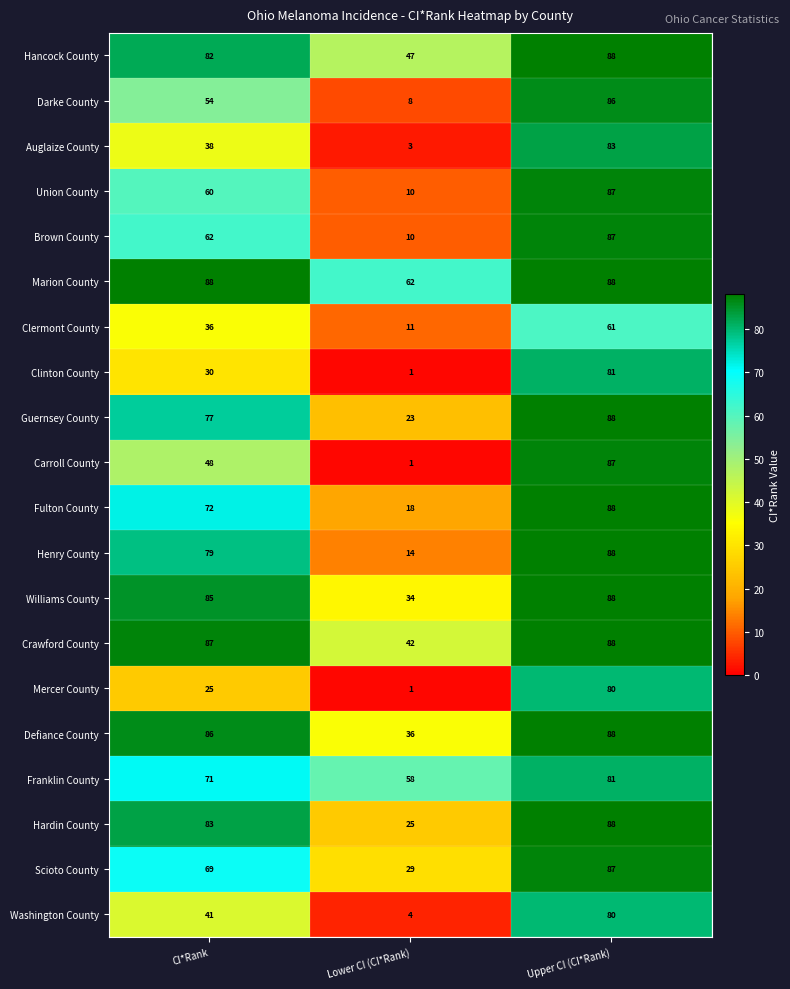

Rank the series at CI*Rank from lowest to highest value.

Mercer County, Clinton County, Clermont County, Auglaize County, Washington County, Carroll County, Darke County, Union County, Brown County, Scioto County, Franklin County, Fulton County, Guernsey County, Henry County, Hancock County, Hardin County, Williams County, Defiance County, Crawford County, Marion County